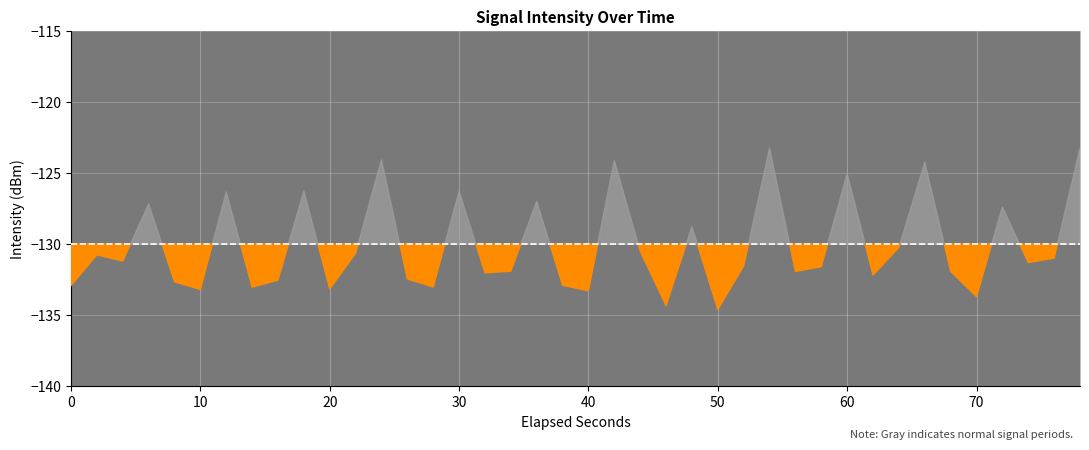

How many interior local valleys (lower than both neighbors) does the data have?

13